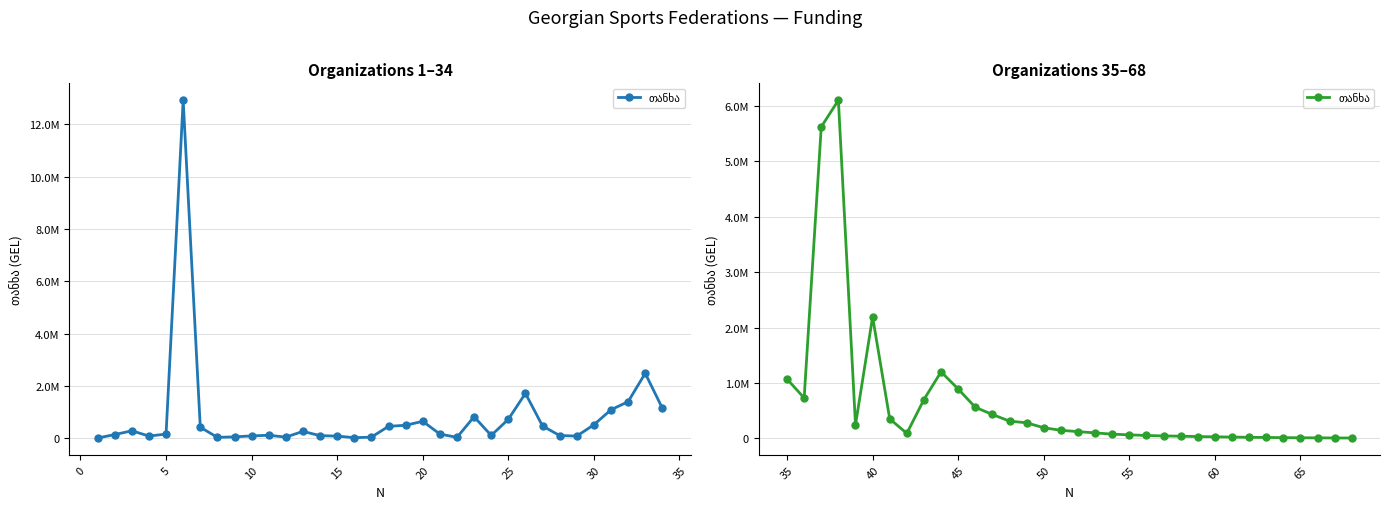

What is the difference between the maximum and minimum values?

6098991.8